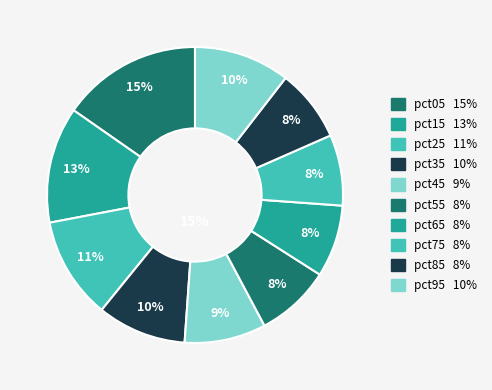

True or false: pct75 accounts for 8% of the total.

True